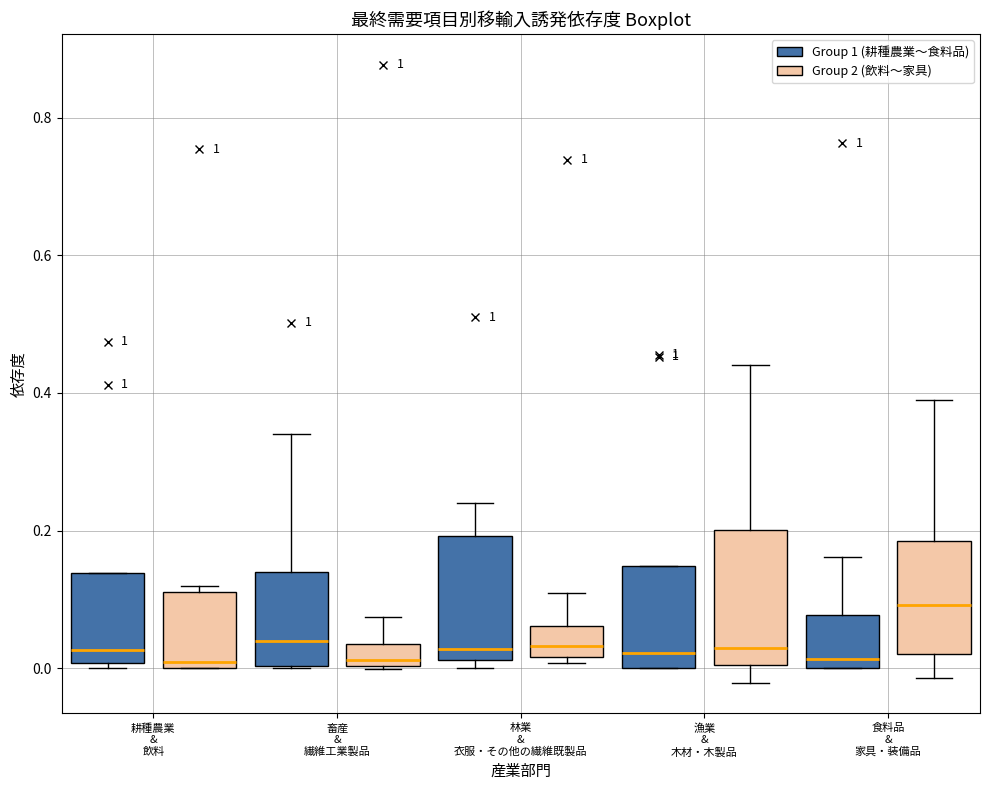

Reading left to right, read every box against the y-axis: the position of its median line, the range the box covers, and the ends of its whiskers. The values are not printed on the chart, so give them approximately, as read against the axis.

耕種農業 & 飲料 (Group 1 (耕種農業〜食料品)): median 0.02, box 0.00 to 0.14, whiskers 0.00 (just below the box's lower edge) to 0.14
耕種農業 & 飲料 (Group 2 (飲料〜家具)): median 0.00 (just above the box's lower edge), box 0.00 to 0.12, whiskers 0.00 to 0.12 (just above the box's upper edge)
畜産 & 繊維工業製品 (Group 1 (耕種農業〜食料品)): median 0.04, box 0.00 to 0.14, whiskers 0.00 to 0.34
畜産 & 繊維工業製品 (Group 2 (飲料〜家具)): median 0.02, box 0.00 to 0.04, whiskers 0.00 to 0.08
林業 & 衣服・その他の繊維既製品 (Group 1 (耕種農業〜食料品)): median 0.02 (just above the box's lower edge), box 0.02 to 0.20, whiskers 0.00 to 0.24
林業 & 衣服・その他の繊維既製品 (Group 2 (飲料〜家具)): median 0.04, box 0.02 to 0.06, whiskers 0.00 to 0.10
漁業 & 木材・木製品 (Group 1 (耕種農業〜食料品)): median 0.02, box 0.00 to 0.14, whiskers 0.00 to 0.14
漁業 & 木材・木製品 (Group 2 (飲料〜家具)): median 0.02, box 0.00 to 0.20, whiskers -0.02 to 0.44
食料品 & 家具・装備品 (Group 1 (耕種農業〜食料品)): median 0.02, box 0.00 to 0.08, whiskers 0.00 to 0.16
食料品 & 家具・装備品 (Group 2 (飲料〜家具)): median 0.10, box 0.02 to 0.18, whiskers -0.02 to 0.40